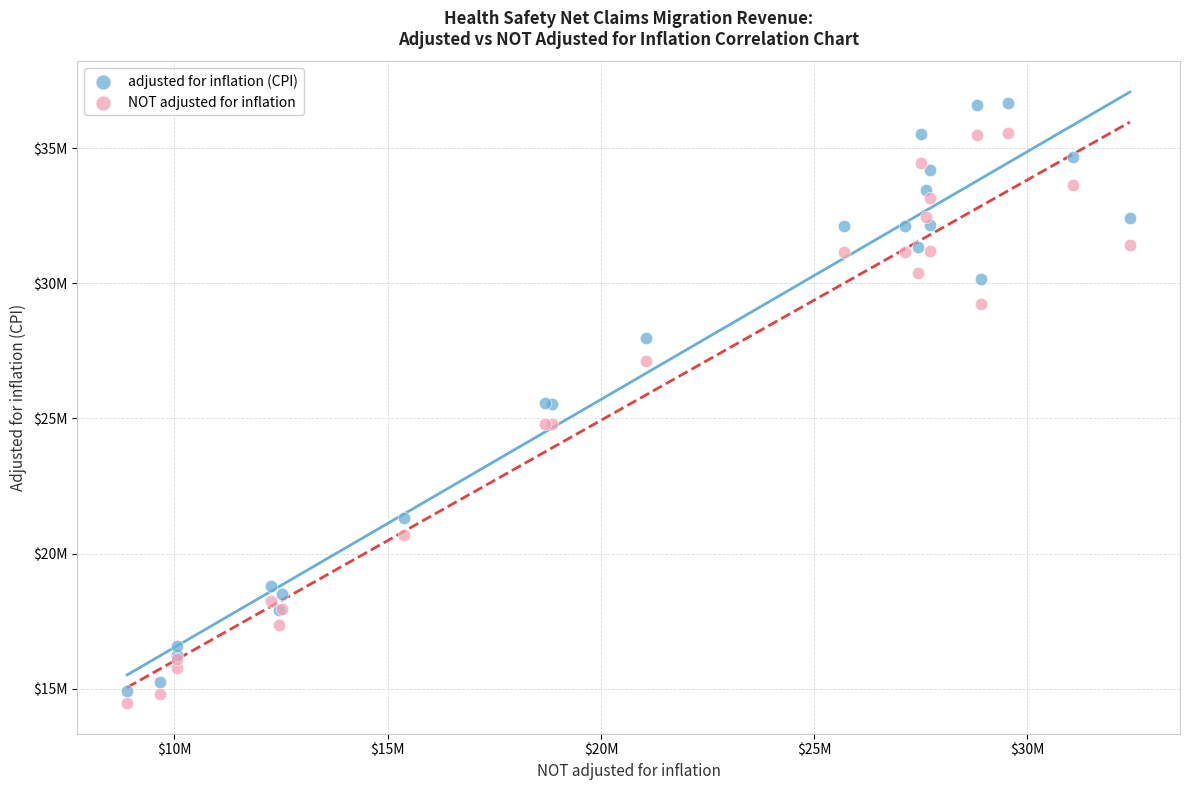

Which series has the widest spread of Y values?

adjusted for inflation (CPI)